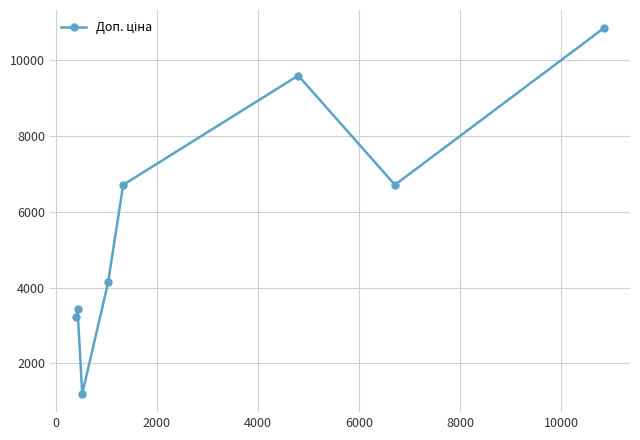

True or false: there are more than 2 points higher than both neighbors.

False